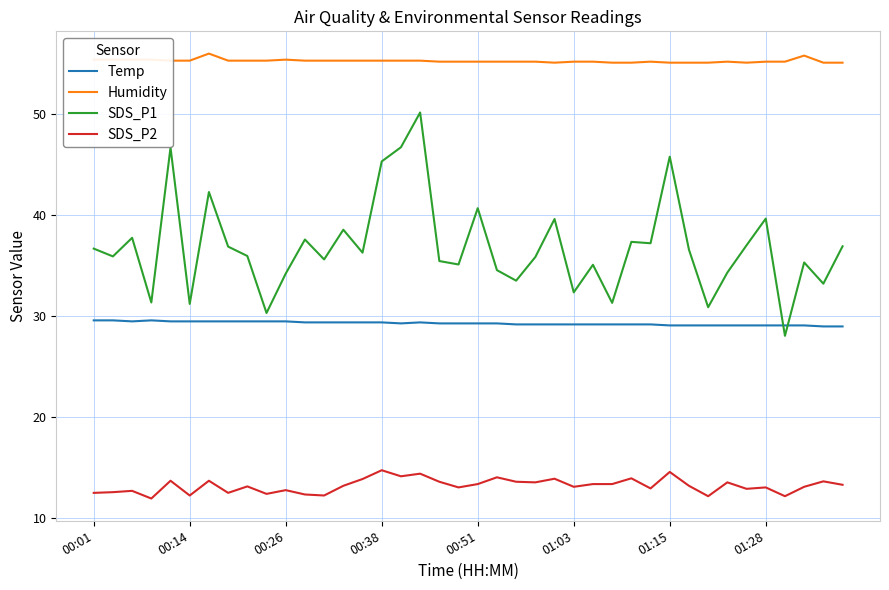

True or false: SDS_P1 and Temp intersect in this chart.

True